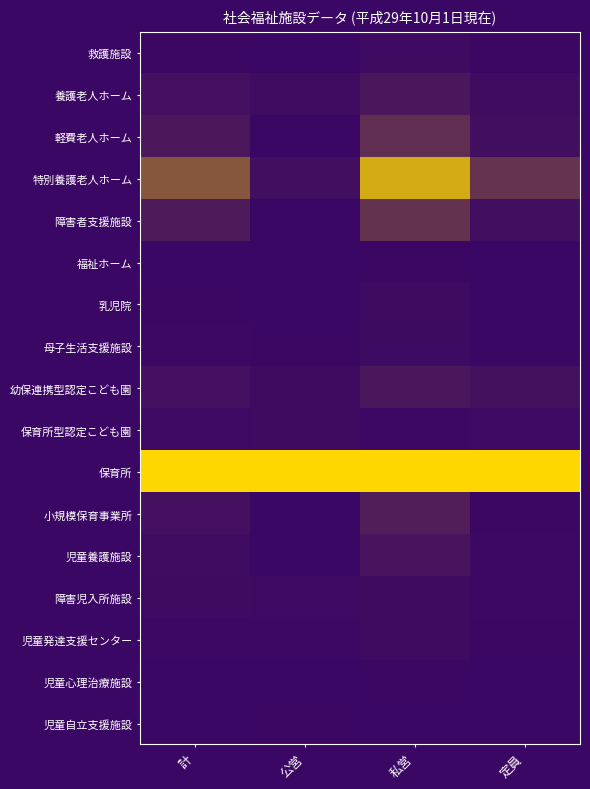

Rank the series by their maximum value, from highest to lowest.

保育所, 特別養護老人ホーム, 障害者支援施設, 軽費老人ホーム, 小規模保育事業所, 養護老人ホーム, 幼保連携型認定こども園, 児童養護施設, 障害児入所施設, 母子生活支援施設, 保育所型認定こども園, 救護施設, 乳児院, 児童発達支援センター, 福祉ホーム, 児童心理治療施設, 児童自立支援施設